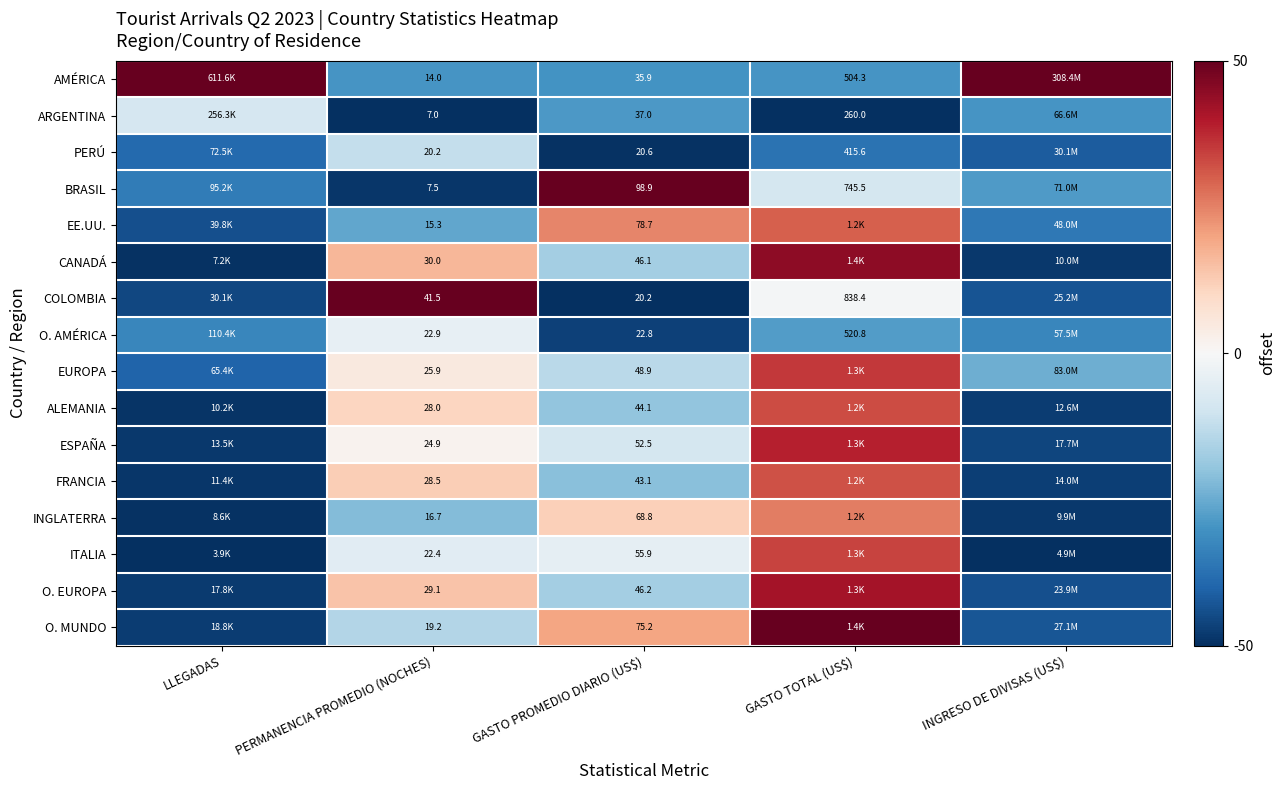

At which category is the sum across all series the highest?

GASTO TOTAL (US$)